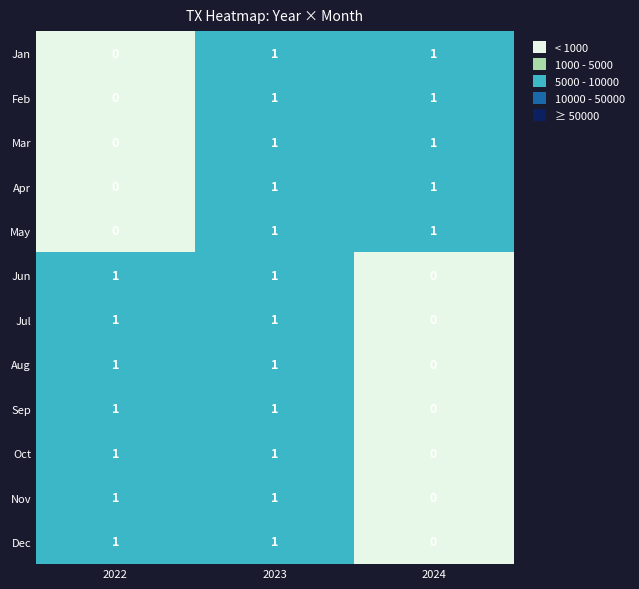

At which category is the sum across all series the highest?

2023